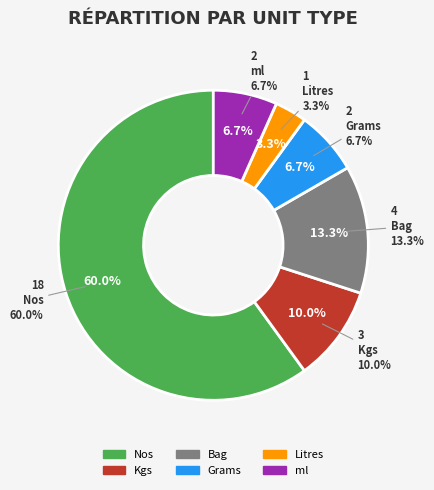

To the nearest percent, what is the combined percentage of Grams and Nos?

67%